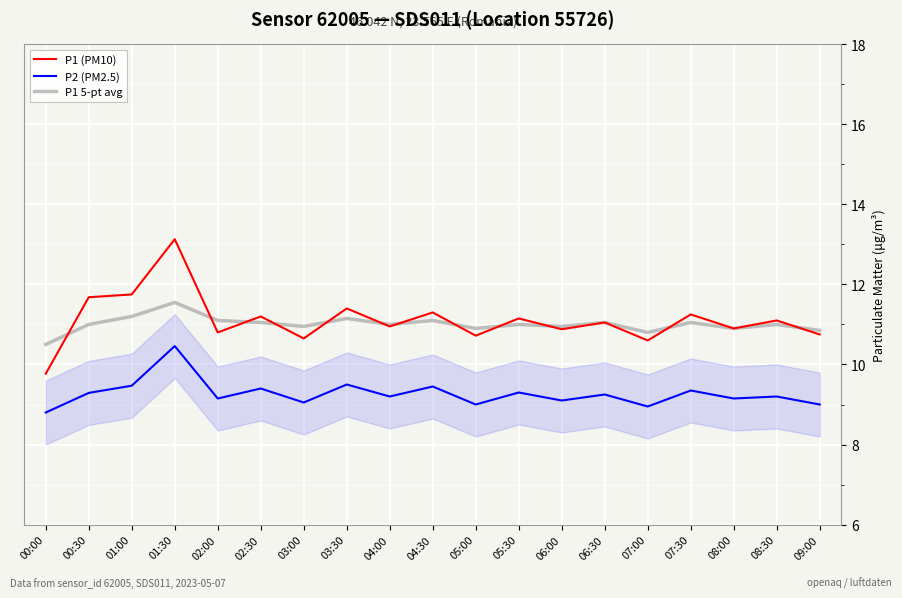

What position from the right is 00:00?

19